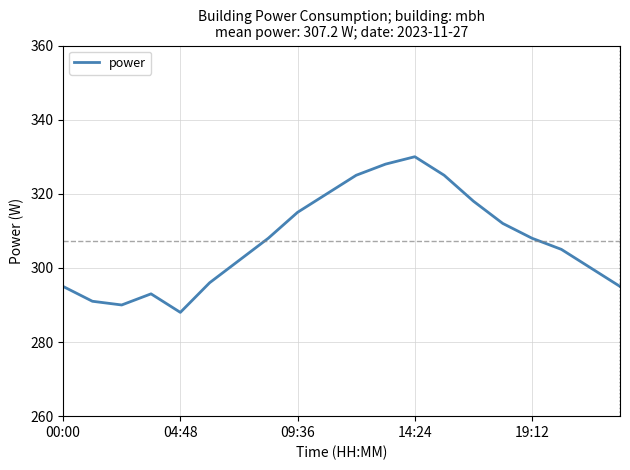

What is the smallest value displayed?

288